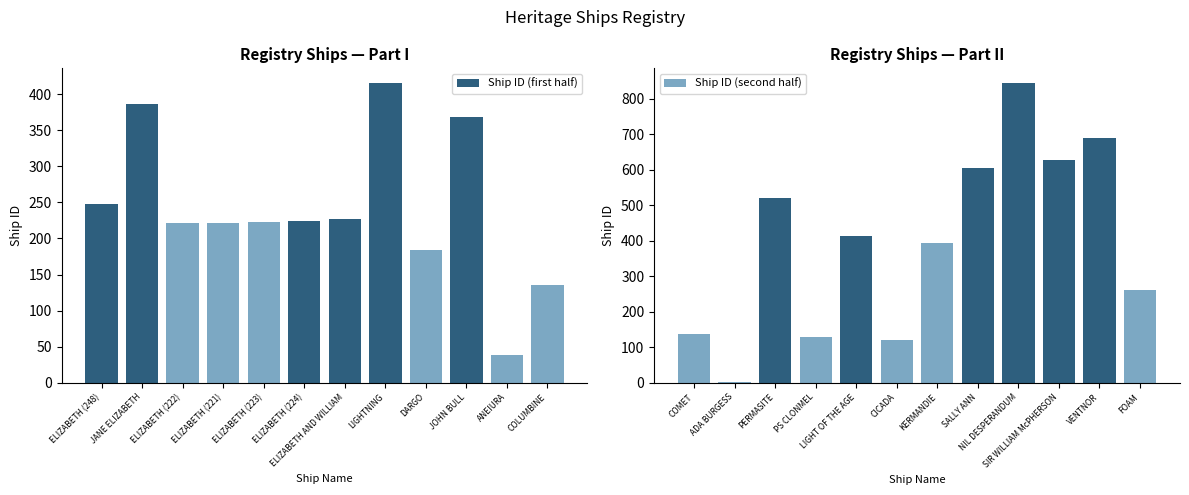

At which label is Ship ID (second half) closest to 423?

LIGHT OF THE AGE